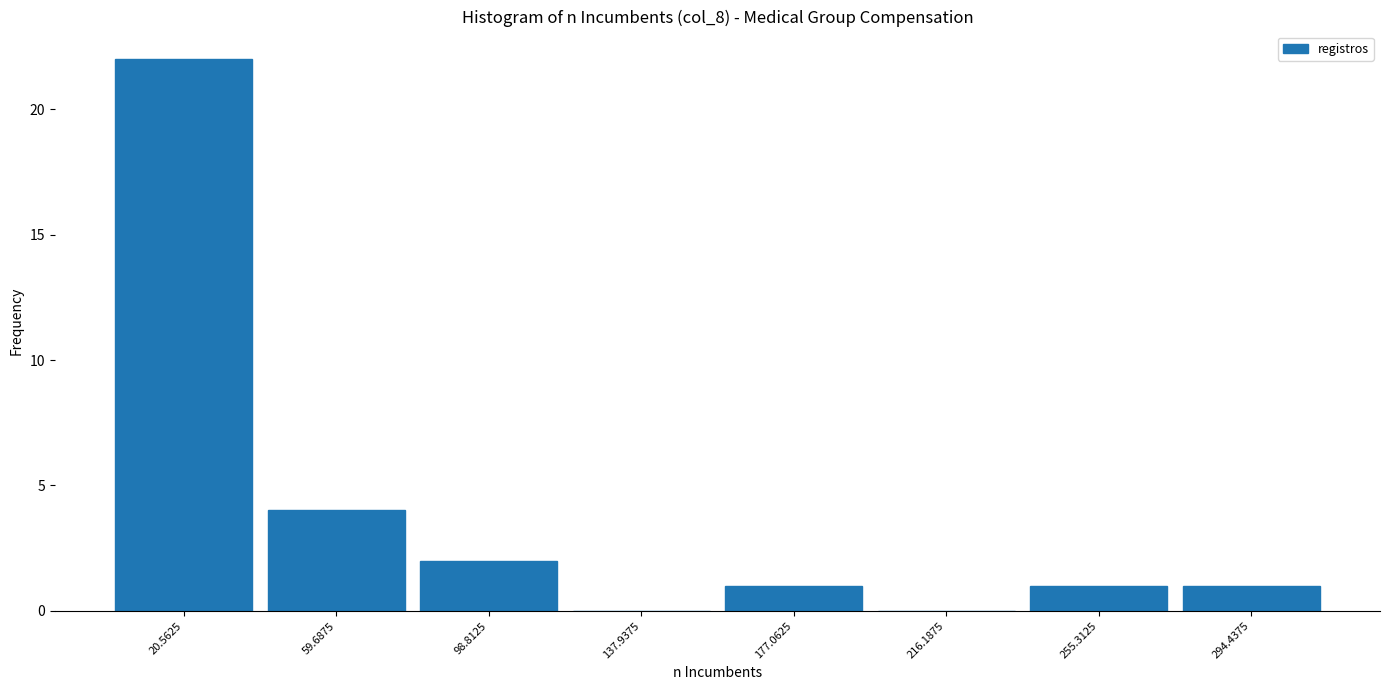

Reading left to right, transcribe this chart: for each bar, give the range it covers on the x-axis and its height. Neither the bar edges nor the heights are printed on the chart, so give them approximately, as read against the axes.

0 to 40: 22
40 to 80: 4
80 to 120: 2
120 to 160: 0
160 to 195: 1
195 to 235: 0
235 to 275: 1
275 to 315: 1